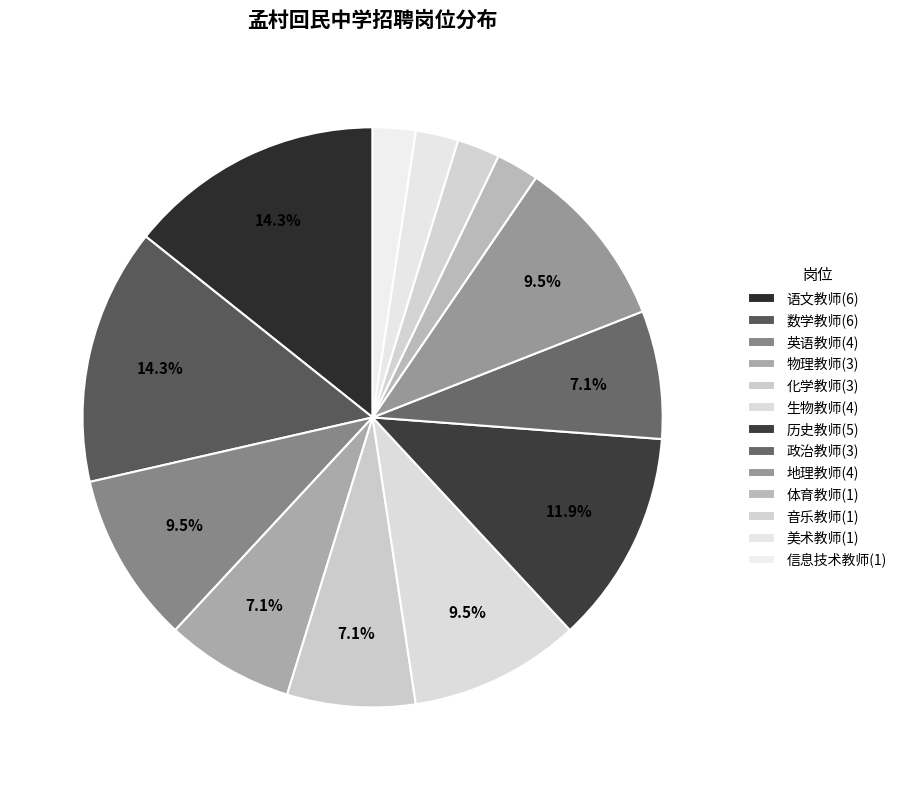

To the nearest percent, what is the difference between the 数学教师 and 生物教师 slice percentages?

5%